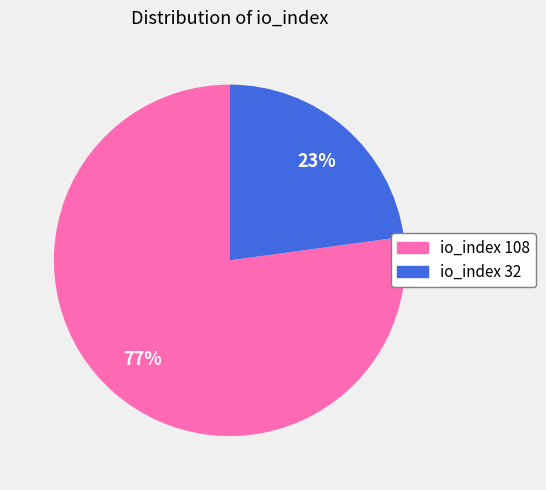

To the nearest percent, what portion does io_index 32 represent?

23%